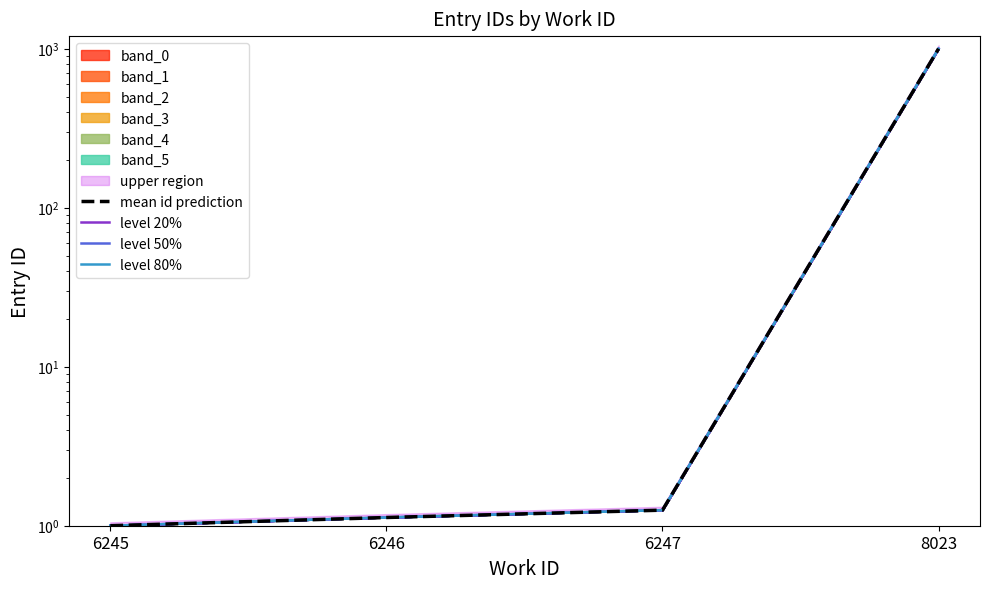

How many values in the level 20% series exceed 1?

3